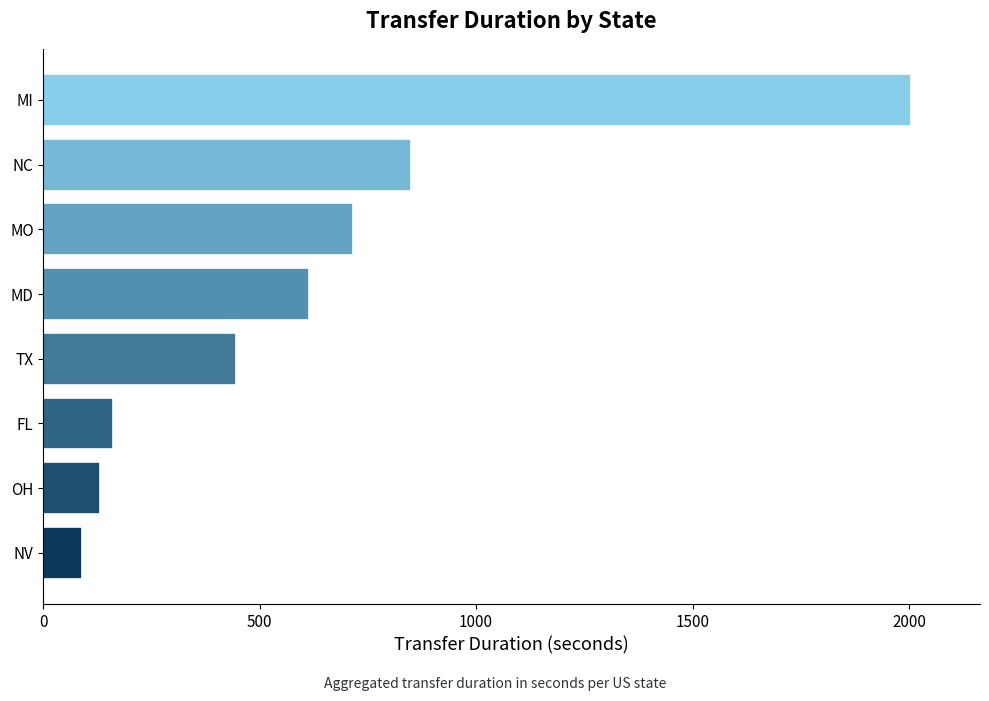

What is the difference between the maximum and second lowest values?

1872